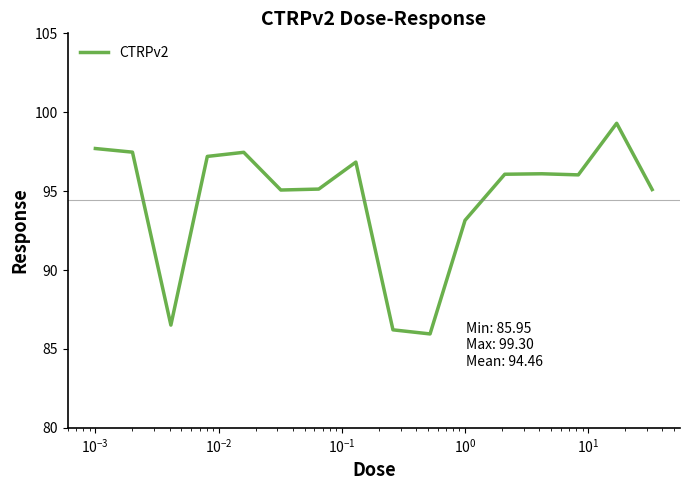

What is the minimum value shown in the chart?

86.0